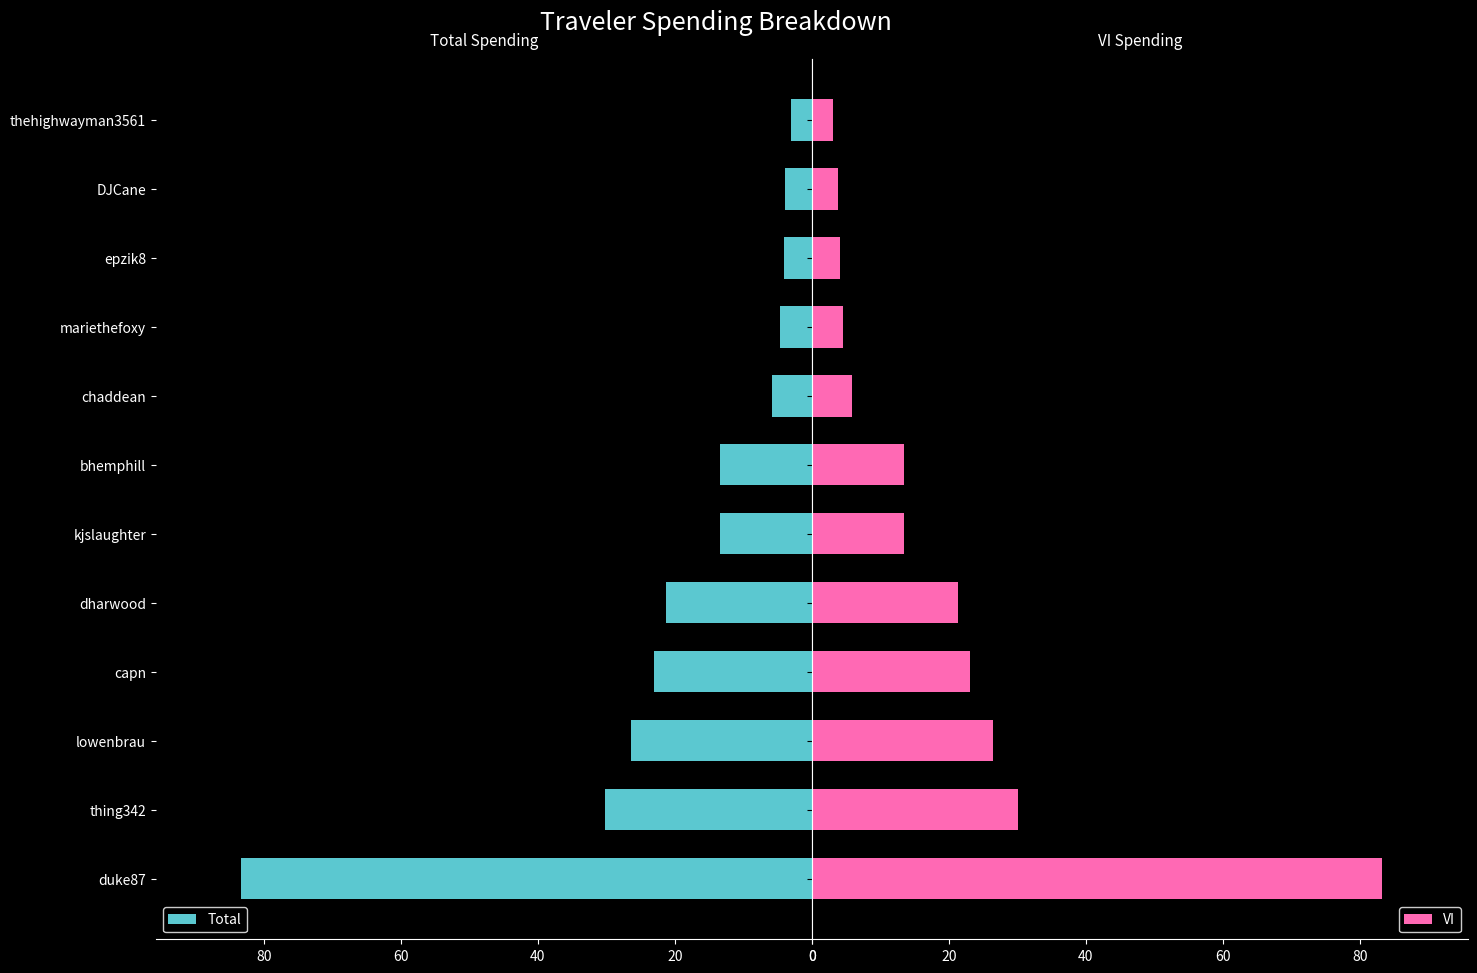

What is the lowest value of the Total series?

3.1